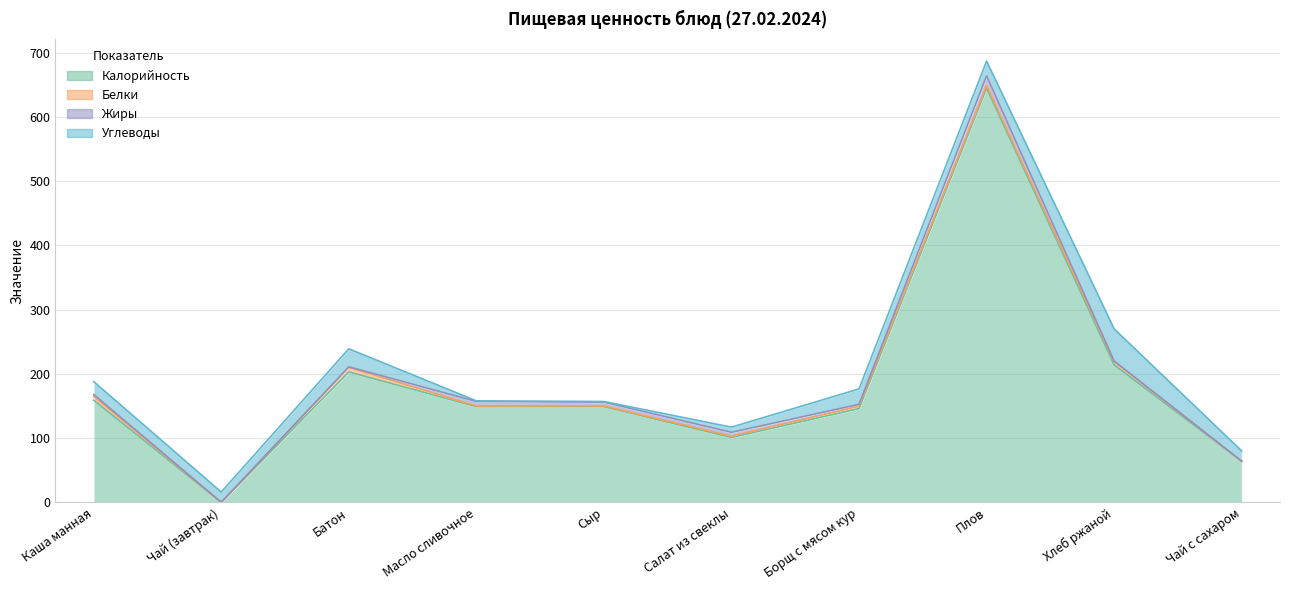

What is the value of the Калорийность point at the 3rd from the left?

203.0